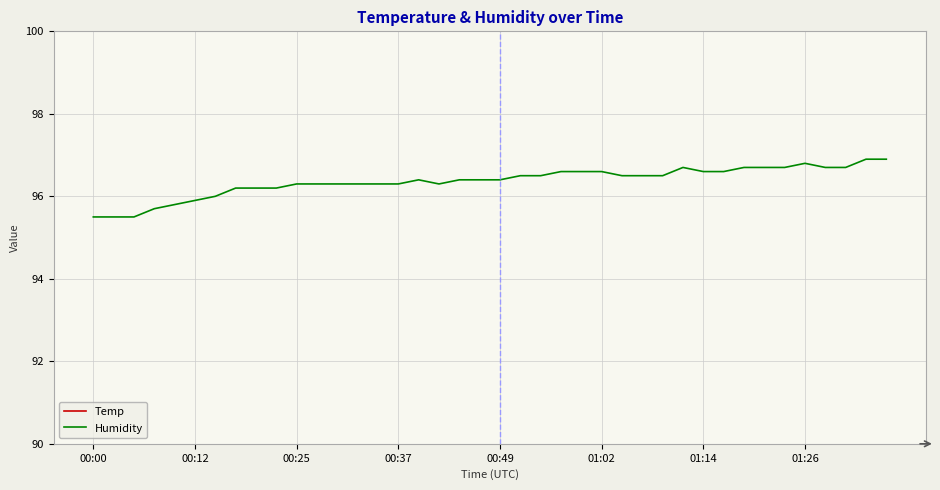

True or false: Temp and Humidity intersect in this chart.

False